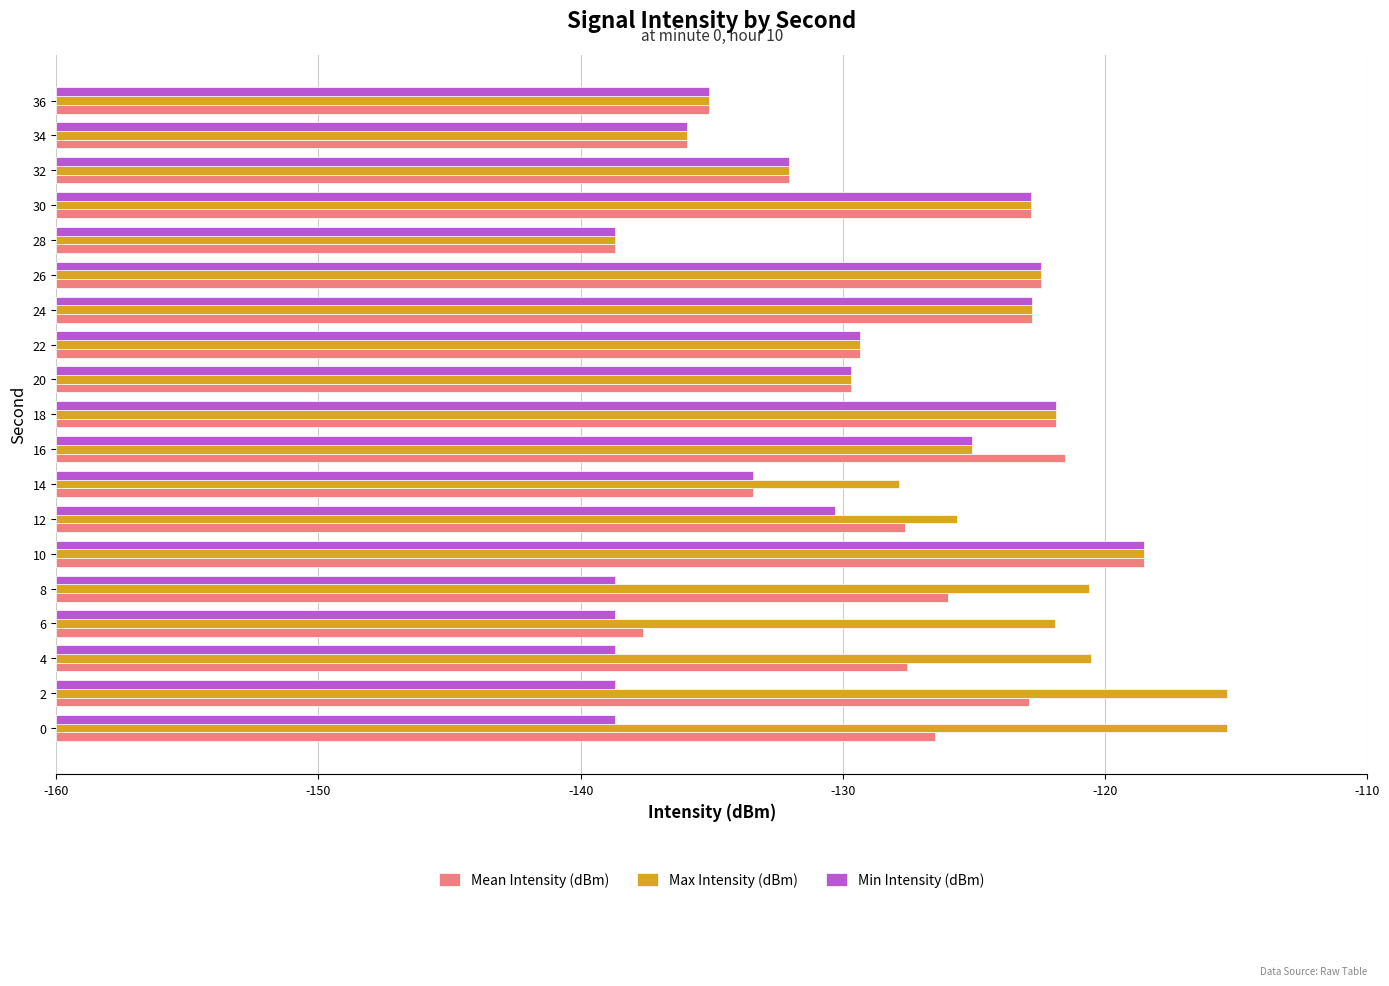

What are all the series names shown in the legend?

Mean Intensity (dBm), Max Intensity (dBm), Min Intensity (dBm)